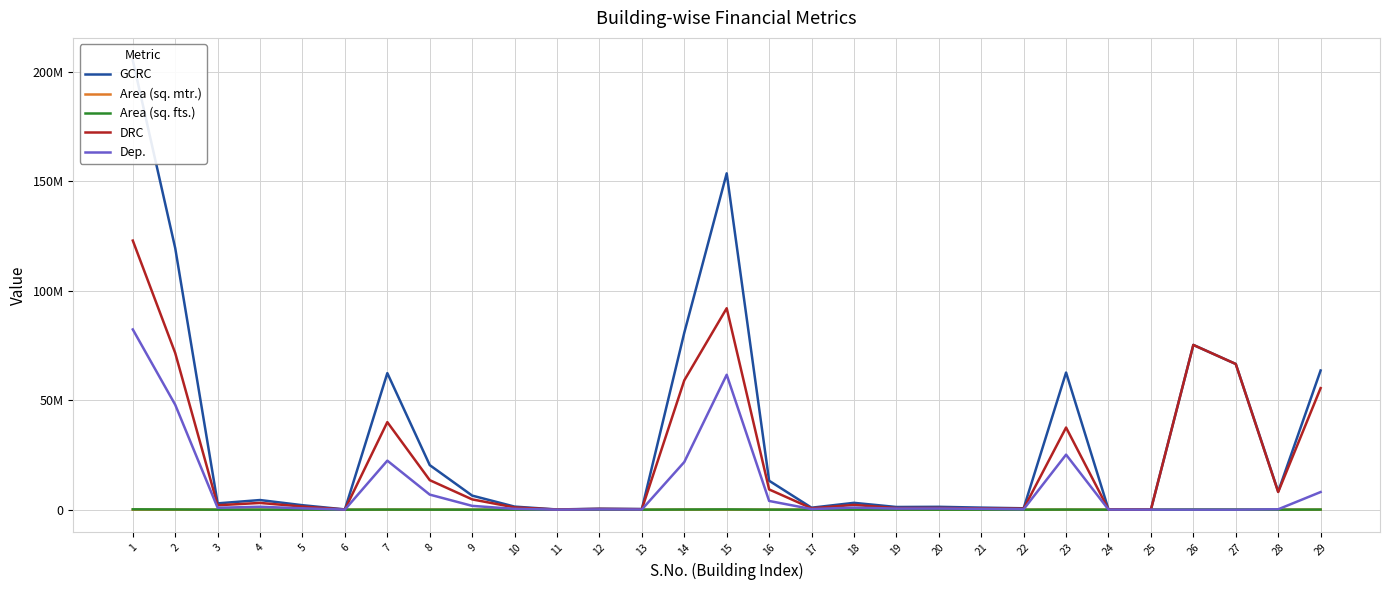

What is the spread (max minus min) of values at 28?

8238006.0